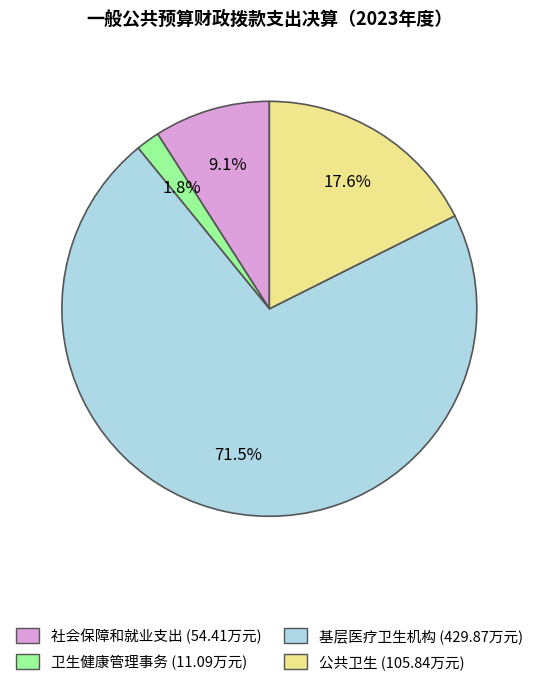

Is there any slice that represents more than half of the pie?

Yes